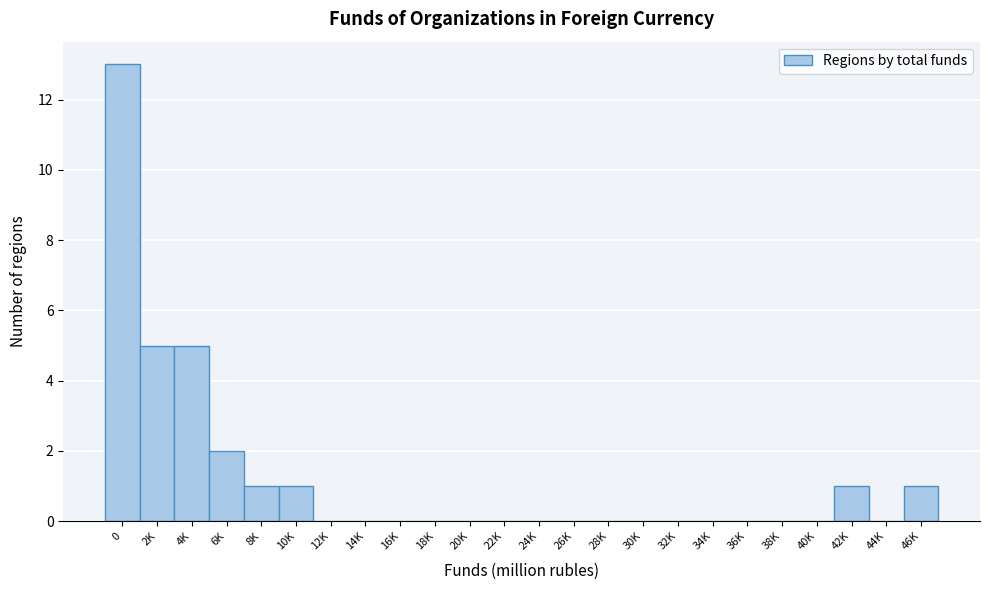

Reading right to left, list all the values displayed in this chart.

46K=1	44K=0	42K=1	40K=0	38K=0	36K=0	34K=0	32K=0	30K=0	28K=0	26K=0	24K=0	22K=0	20K=0	18K=0	16K=0	14K=0	12K=0	10K=1	8K=1	6K=2	4K=5	2K=5	0=13